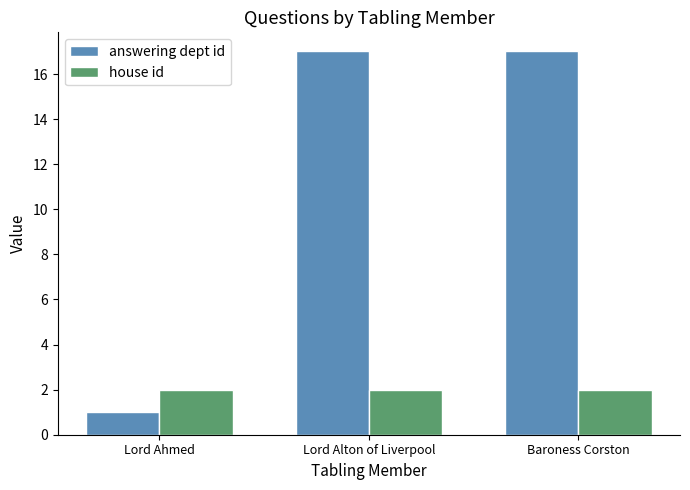

At Lord Ahmed, list the series in order from largest to smallest.

house id, answering dept id